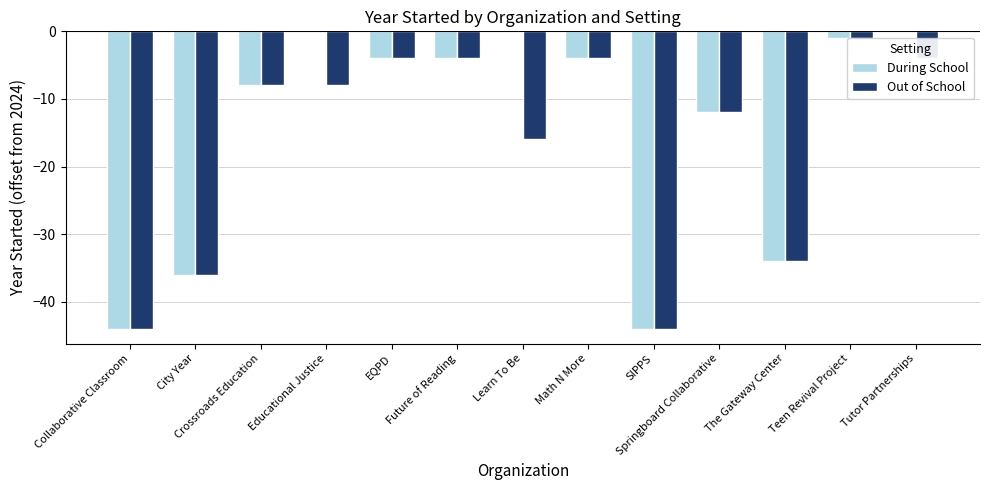

Between Math N More and Future of Reading, which is larger?

Math N More